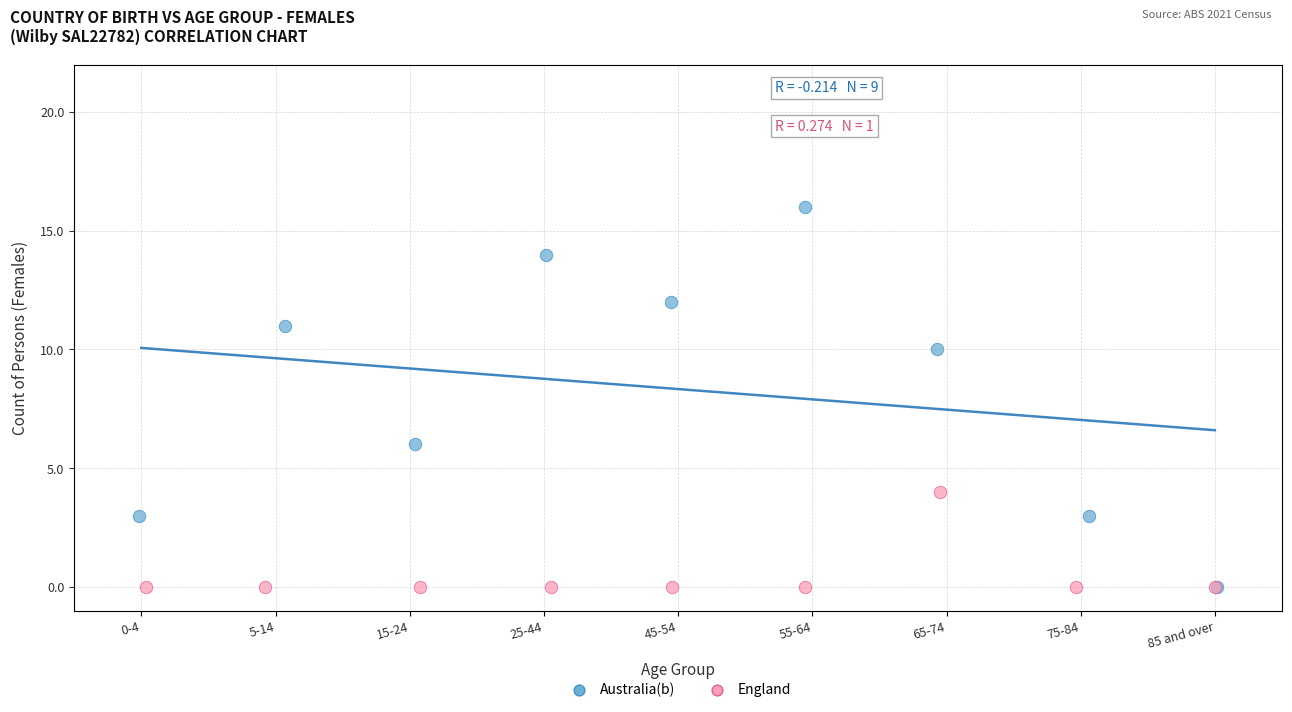

Which series contains the highest Y value?

Australia(b)